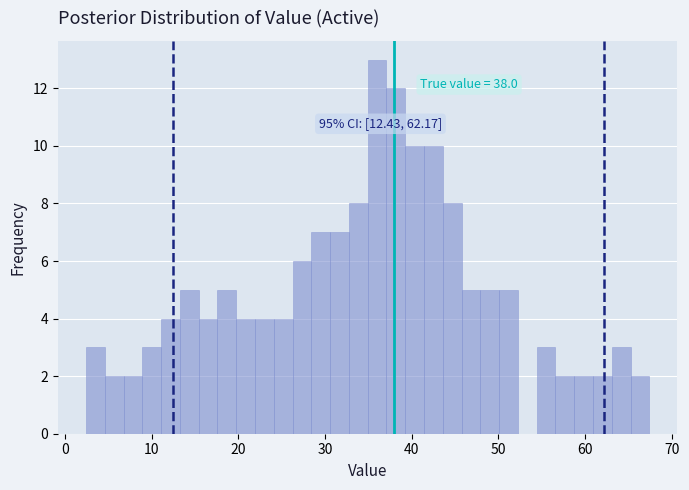

Read against the x-axis, roughly where is the centre of the tallest bar?

36